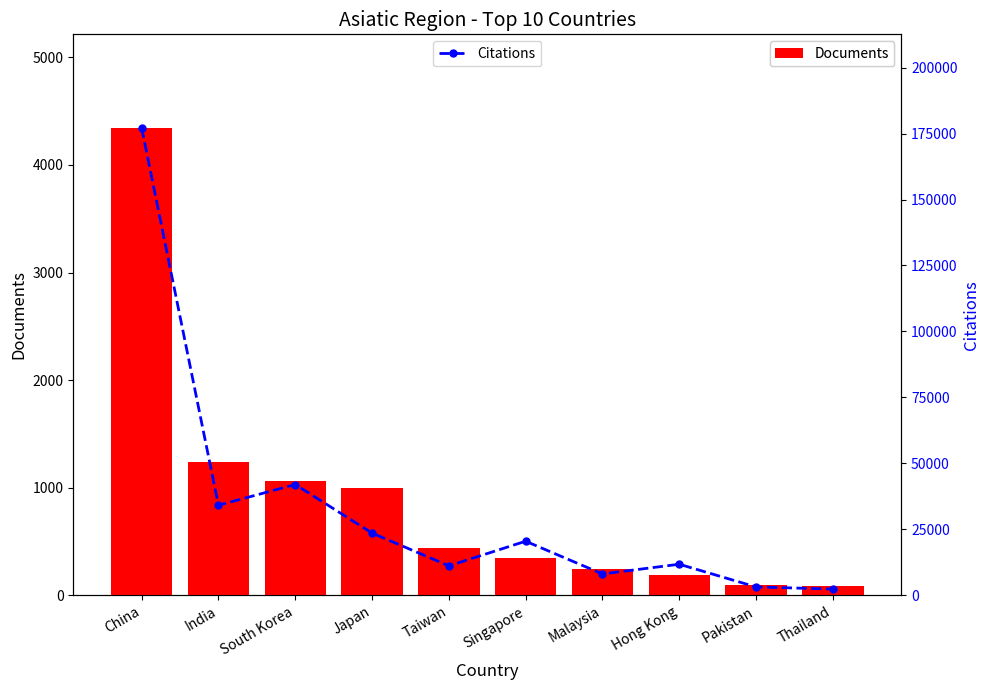

At which category does the chart reach its minimum across all series?

Thailand